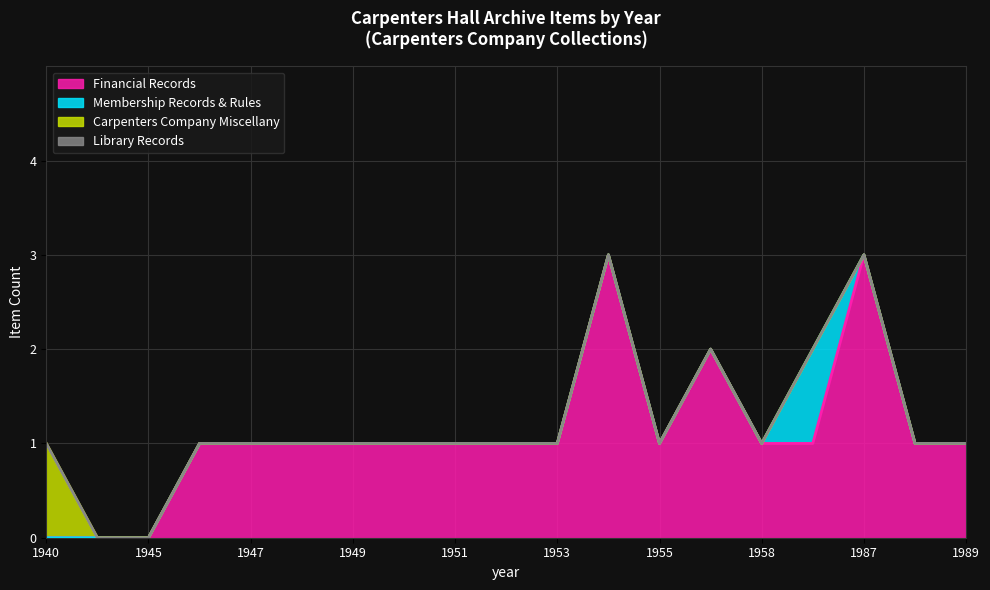

Between 1948 and 1988, which series saw the biggest shift?

Financial Records